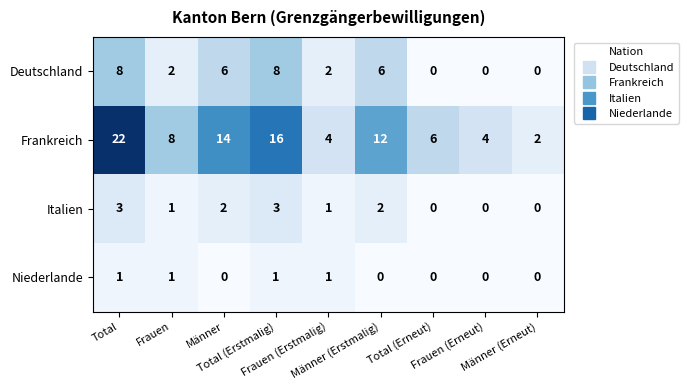

Count the Niederlande values in the range 0 to 1.

9